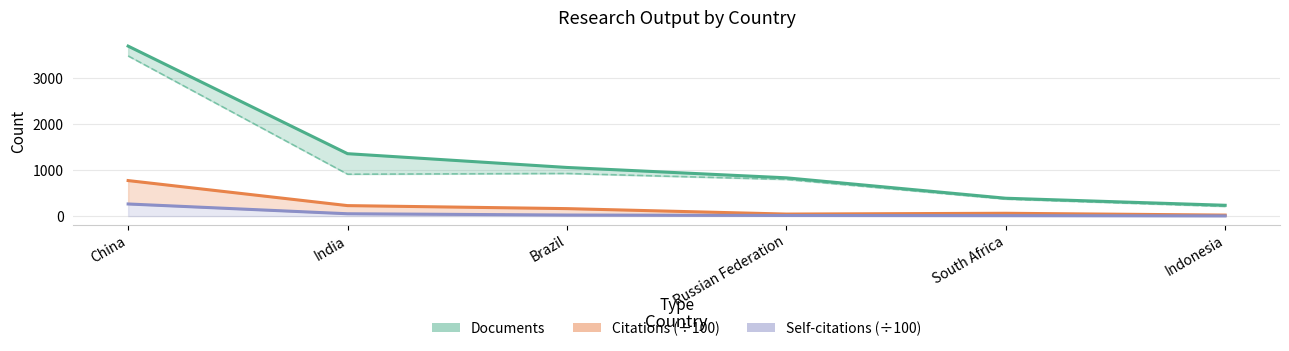

Reading left to right, extract all data points from this chart.

Documents: 3690.0	1355.0	1056.0	831.0	388.0	235.0
Citations (÷100): 771.3	227.7	162.4	44.2	61.4	21.9
Self-citations (÷100): 263.1	50.9	23.1	13.6	9.7	4.2